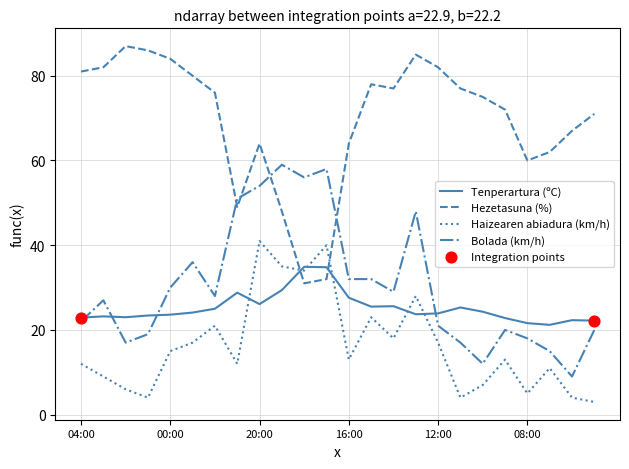

Which series has the largest total across all categories?

Hezetasuna (%)